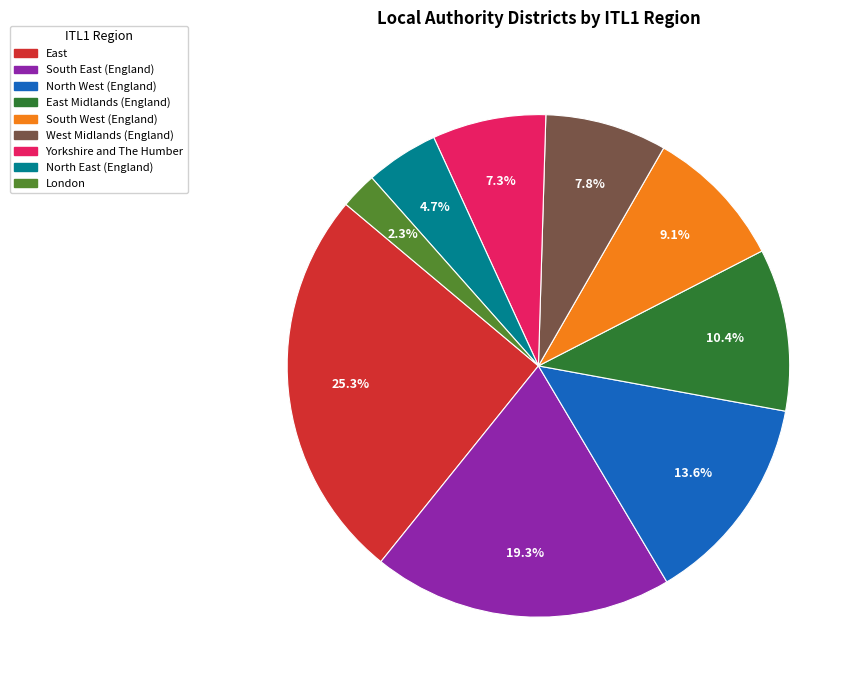

Is there a majority slice in this chart?

No